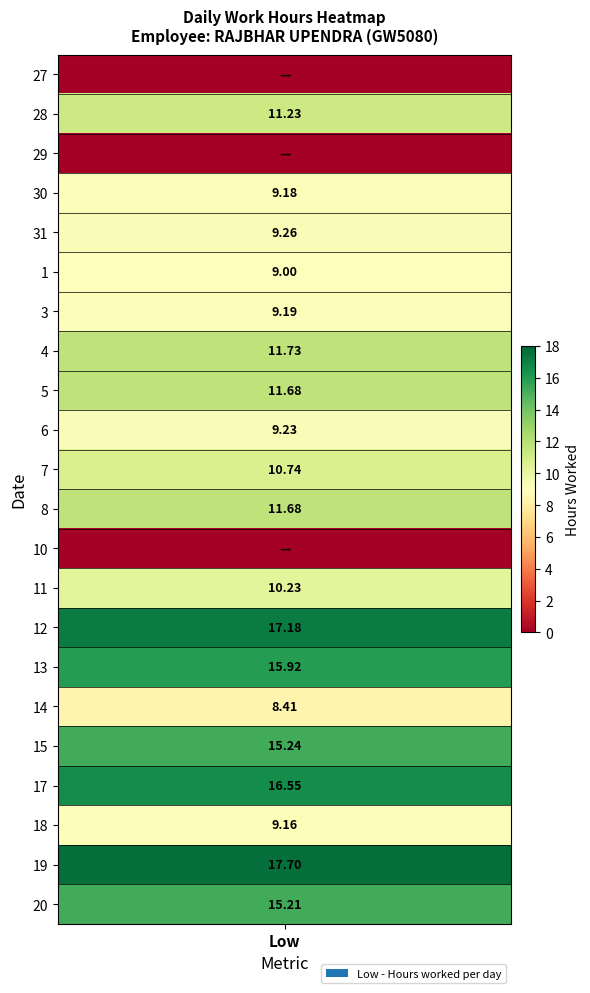

Is it true that 8 equals 11.7 at 0?

True